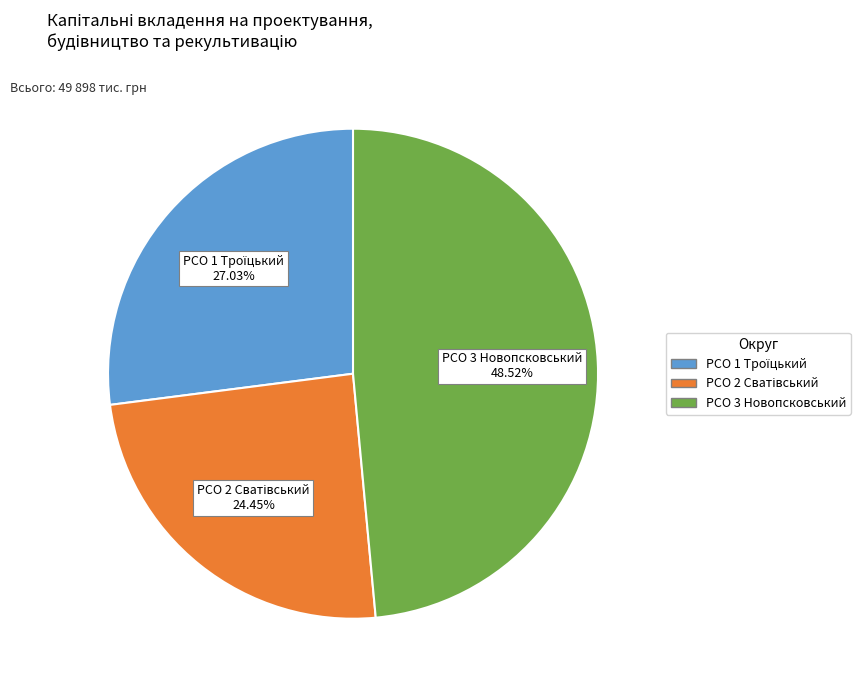

Is there a majority slice in this chart?

No